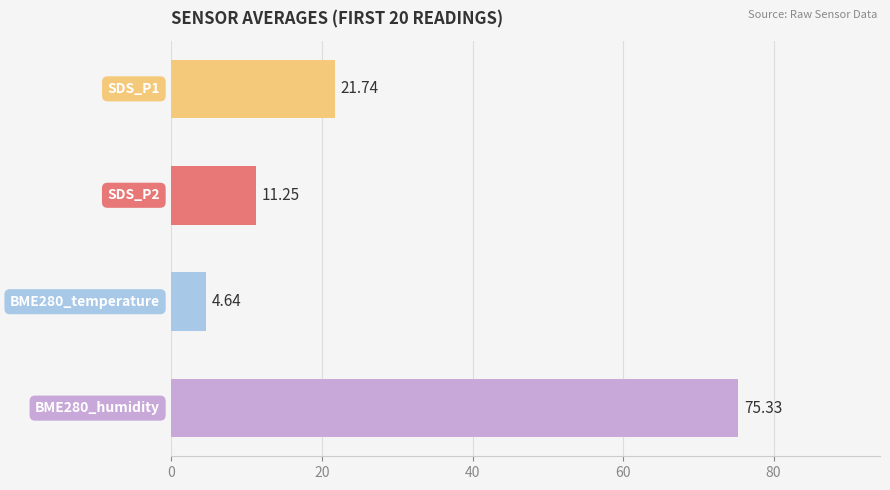

What is the difference between the maximum and minimum values?

70.7